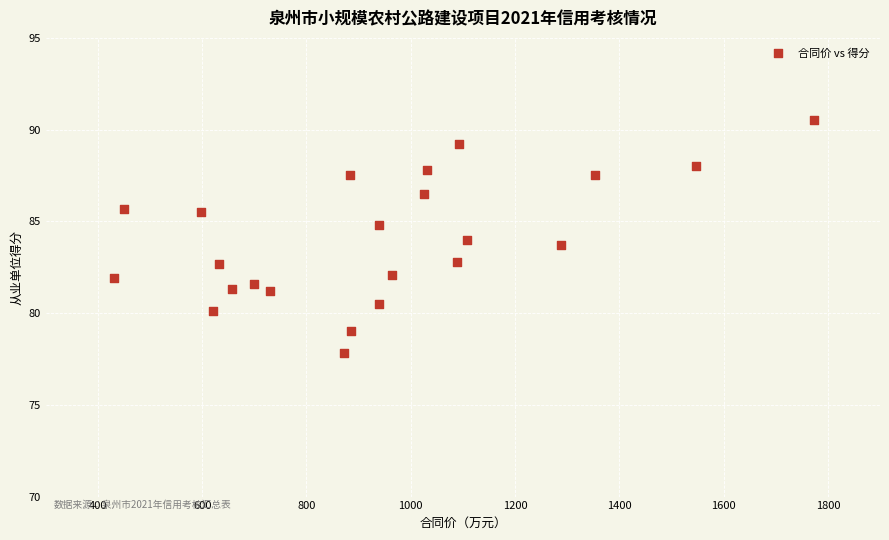

What is the range of Y values (max minus min)?

12.7